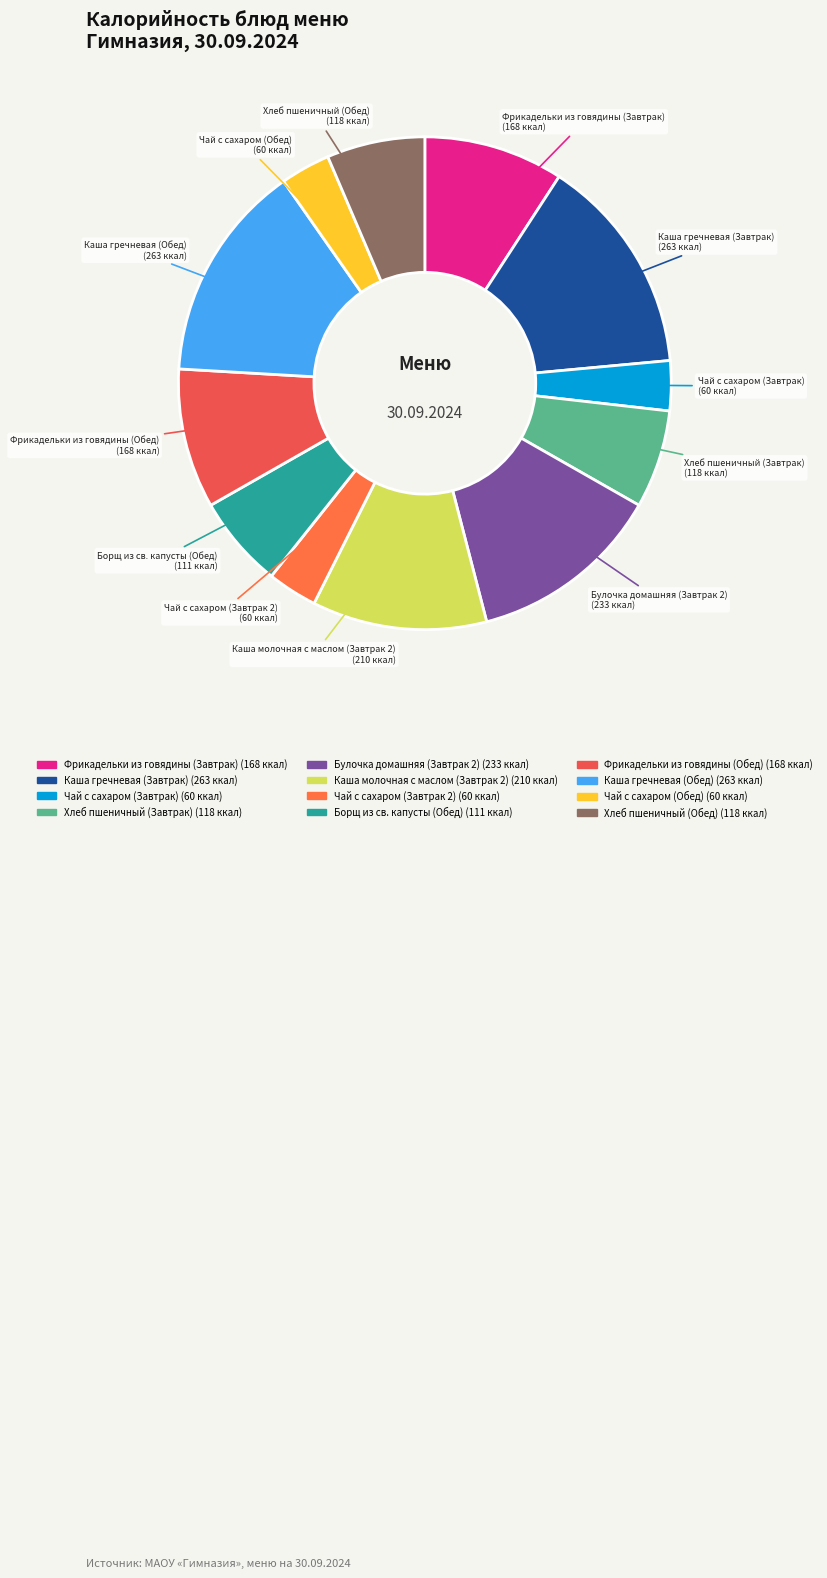

Is the sum of Хлеб пшеничный (Завтрак) and Каша гречневая (Завтрак) greater than half?

No